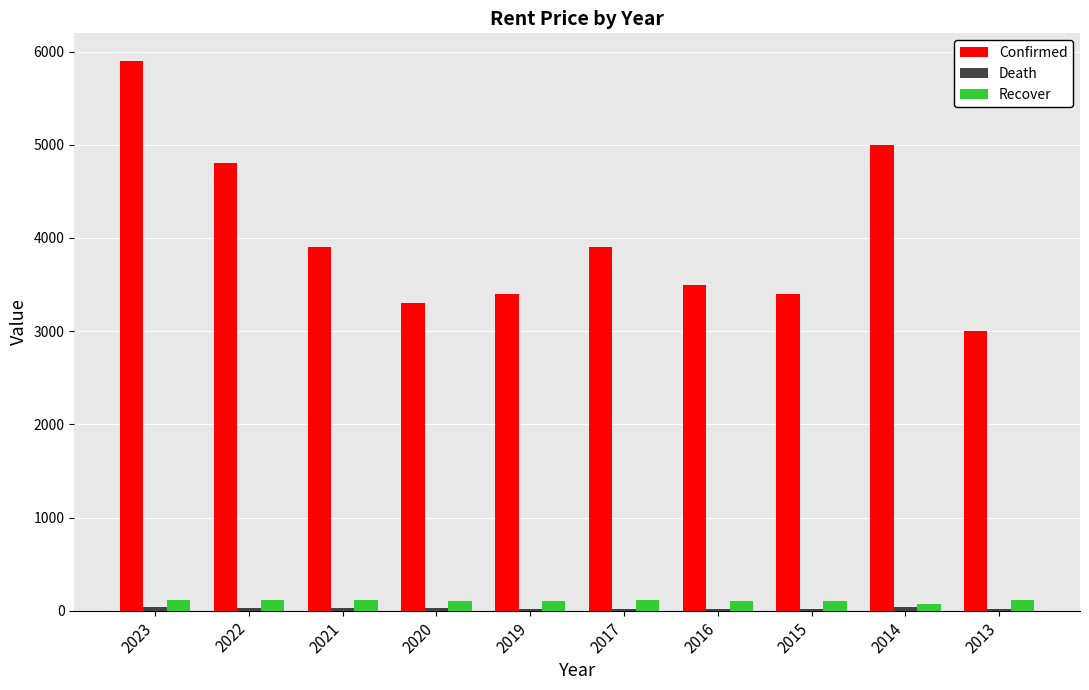

How many categories are shown in the chart?

10